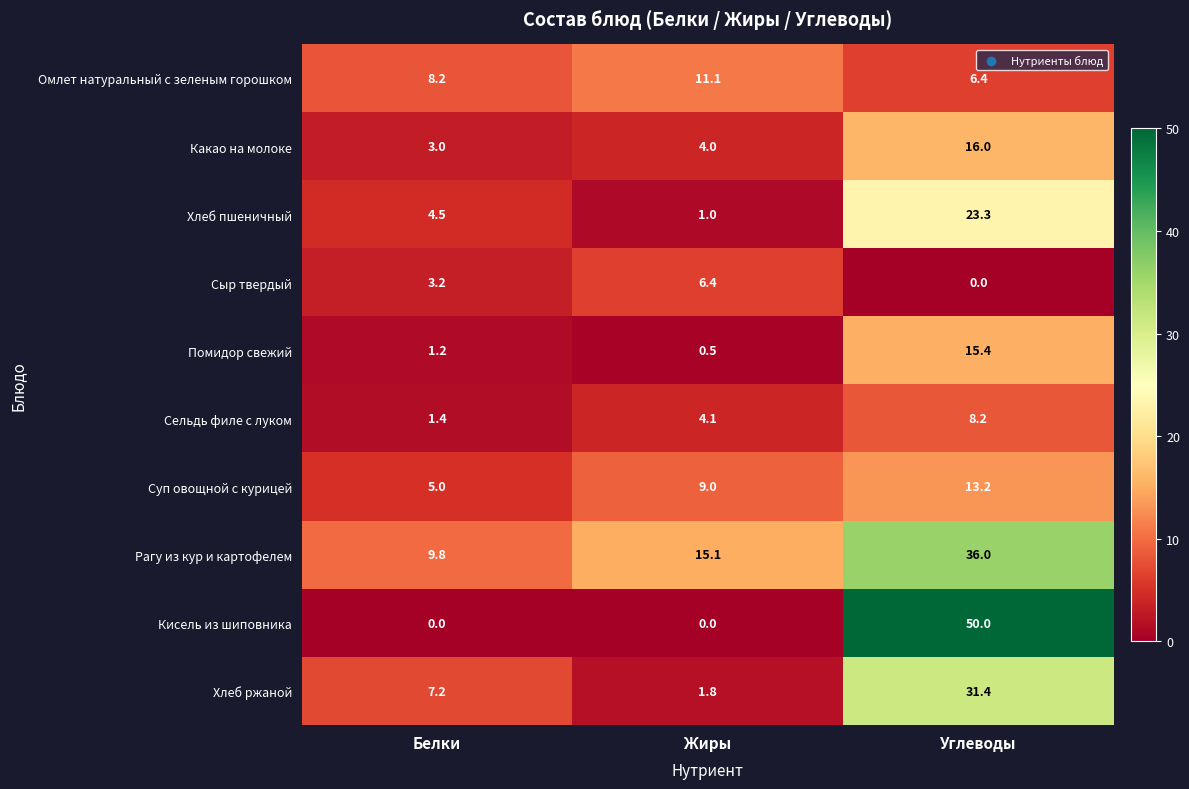

At Углеводы, list the series in order from smallest to largest.

Сыр твердый, Омлет натуральный с зеленым горошком, Сельдь филе с луком, Суп овощной с курицей, Помидор свежий, Какао на молоке, Хлеб пшеничный, Хлеб ржаной, Рагу из кур и картофелем, Кисель из шиповника